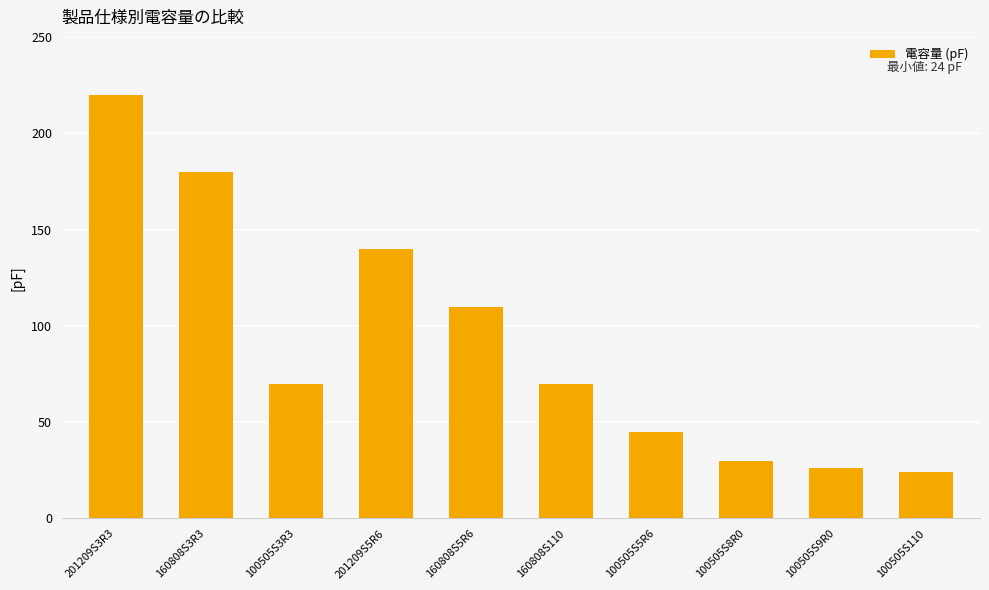

Reading right to left, extract all data points from this chart.

24	26	30	45	70	110	140	70	180	220